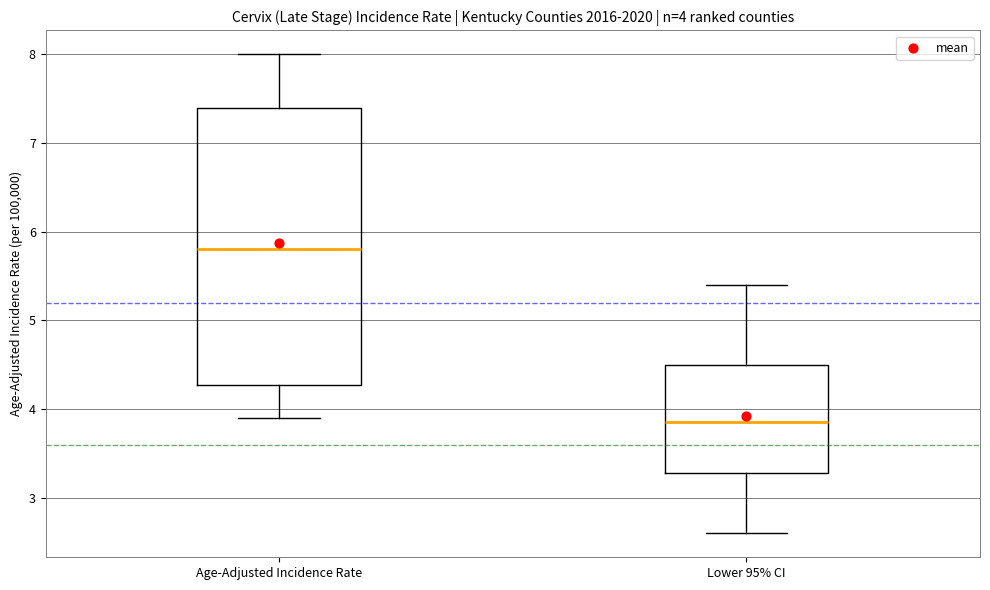

Comparing the boxes themselves (not the whiskers), which one is the tallest?

Age-Adjusted Incidence Rate